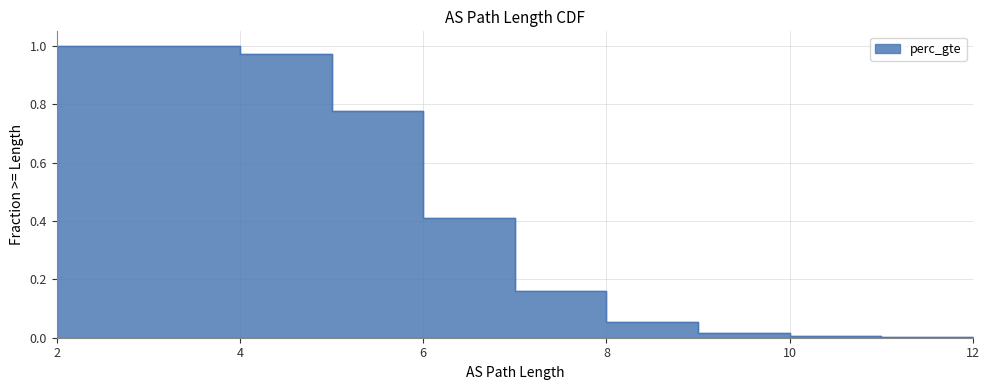

Between 10 and 8, which is larger?

8